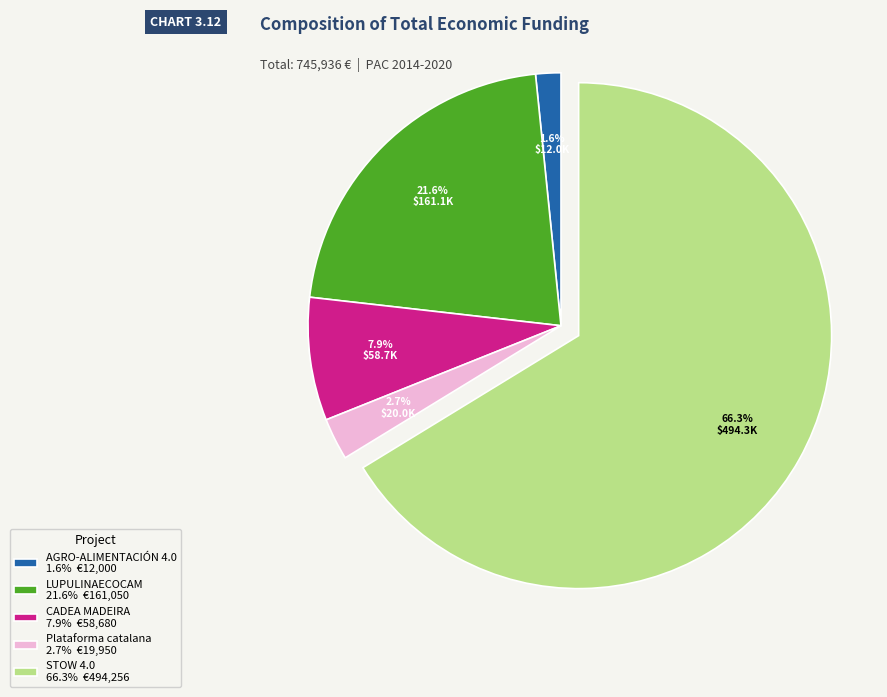

What is the ratio of the value at AGRO-ALIMENTACIÓN 4.0 to the value at Plataforma catalana?

0.6